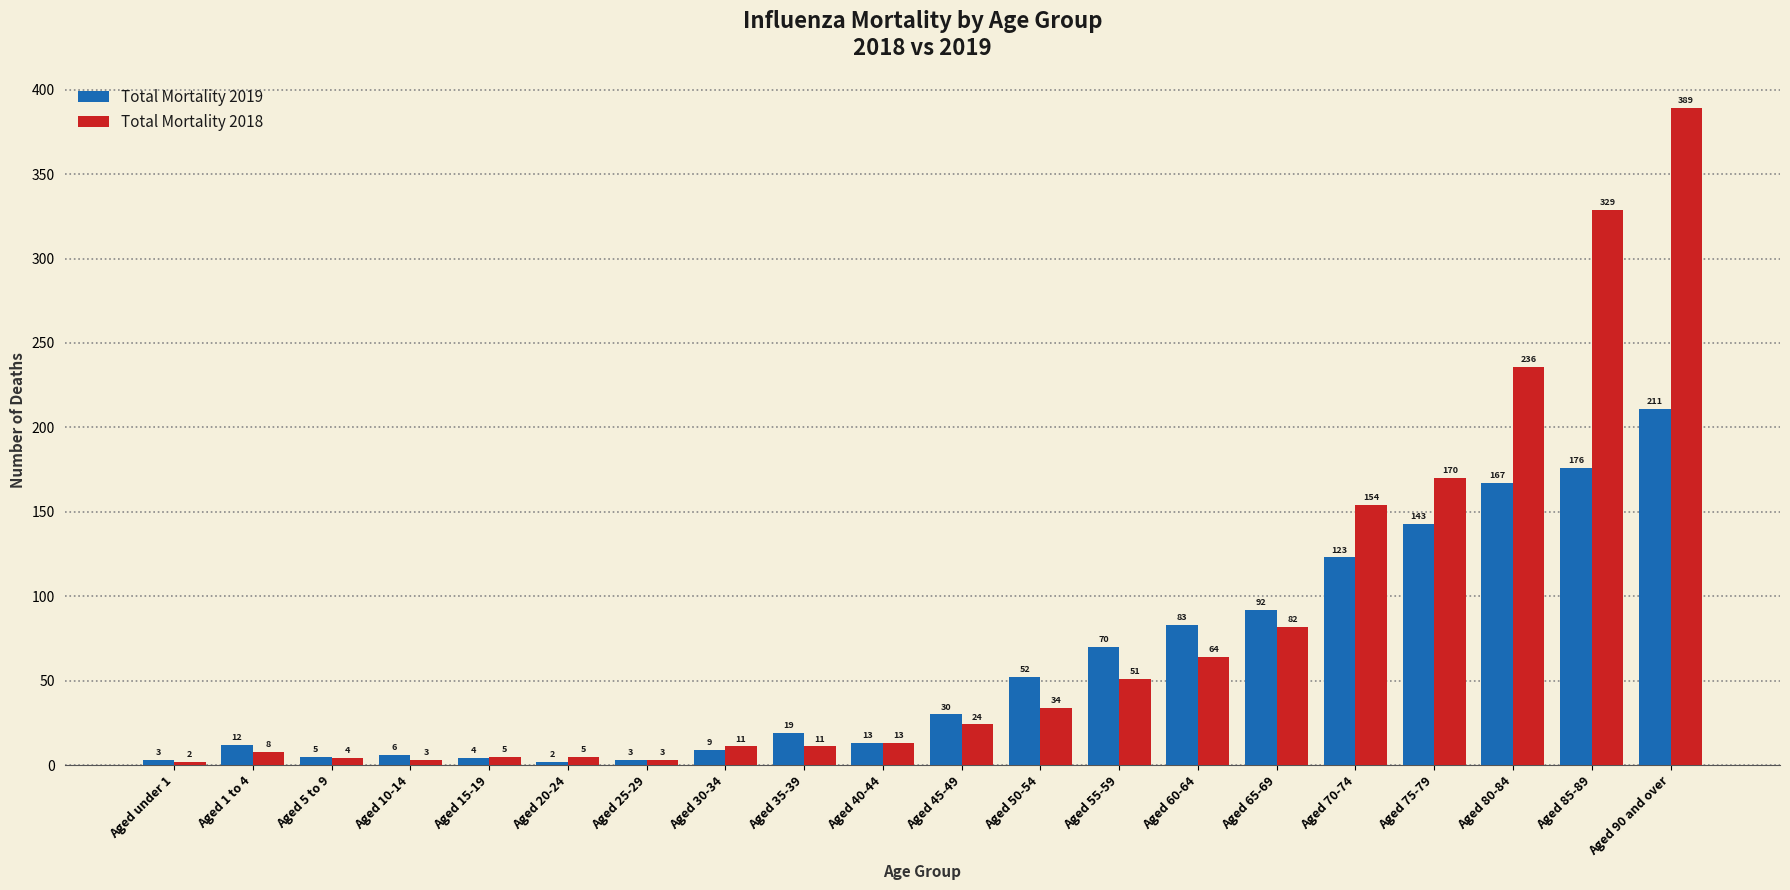

At how many categories does at least one series exceed 23?

10